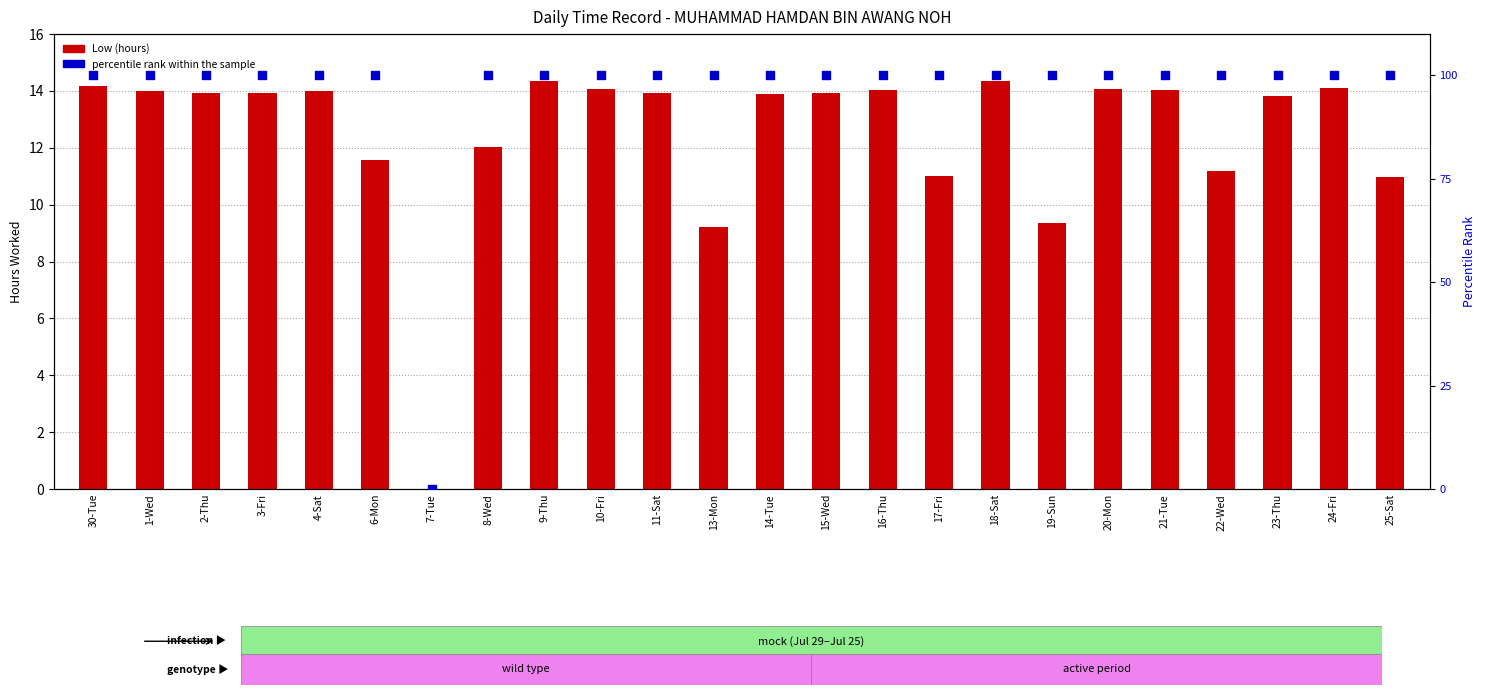

Which series has the widest spread of Y values?

percentile rank within the sample